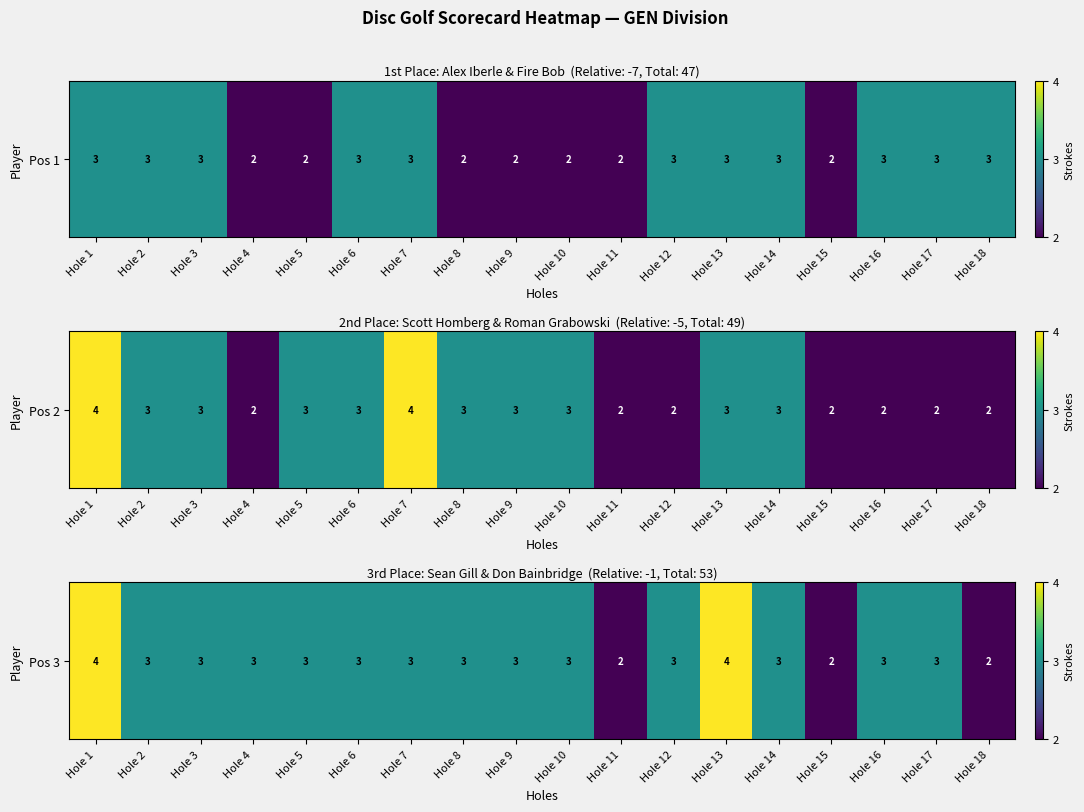

Rank the categories by value from highest to lowest.

Hole 1, Hole 13, Hole 2, Hole 3, Hole 4, Hole 5, Hole 6, Hole 7, Hole 8, Hole 9, Hole 10, Hole 12, Hole 14, Hole 16, Hole 17, Hole 11, Hole 15, Hole 18